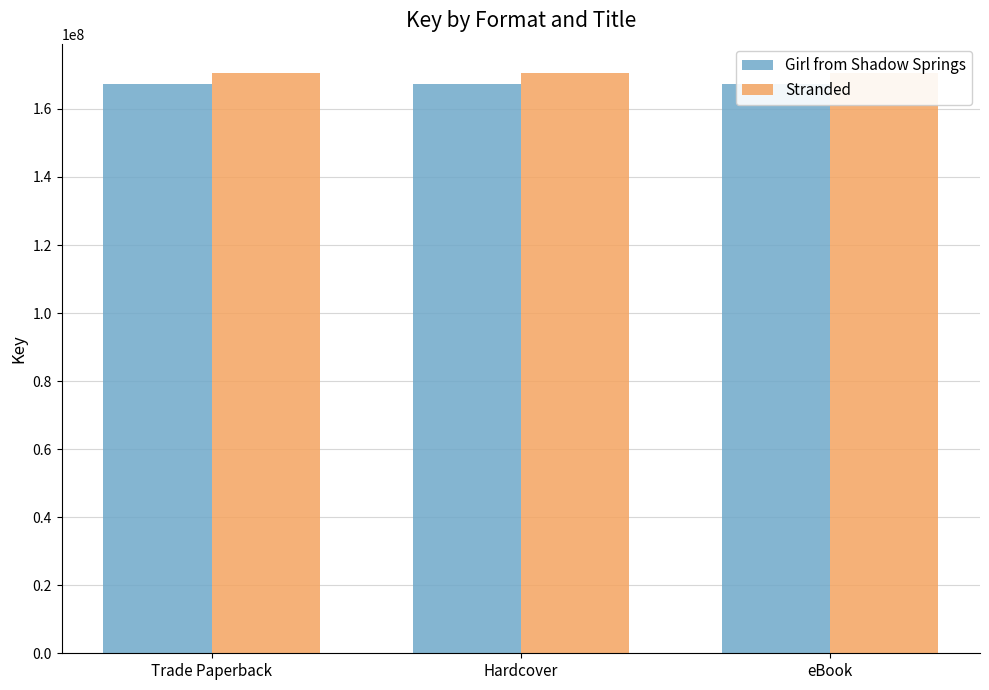

The value of Girl from Shadow Springs at Trade Paperback is 261945372. True or false?

False